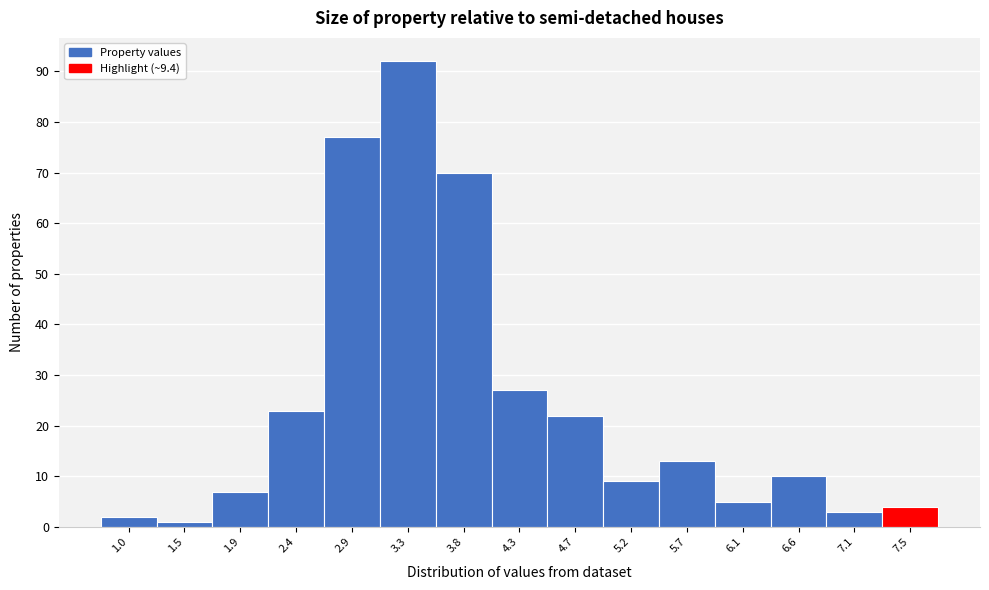

Reading left to right, list all the values displayed in this chart.

1.0=2	1.5=1	1.9=7	2.4=23	2.9=77	3.3=92	3.8=70	4.3=27	4.7=22	5.2=9	5.7=13	6.1=5	6.6=10	7.1=3	7.5=4